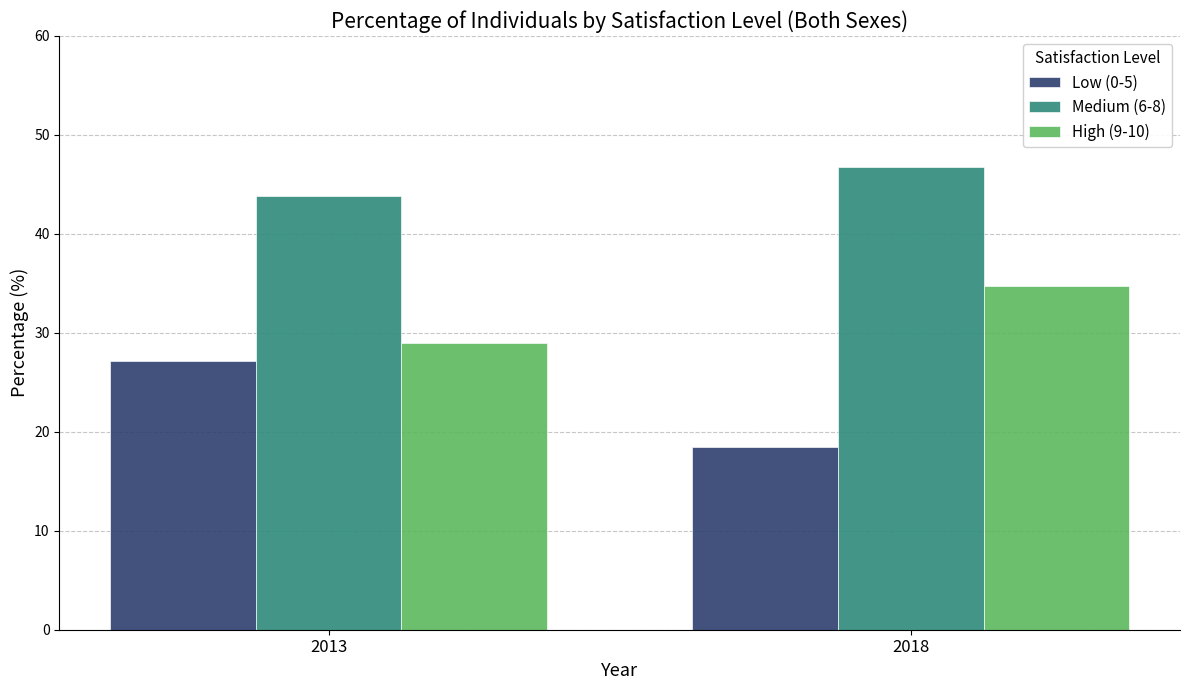

Which category has the lowest value across all series?

2018